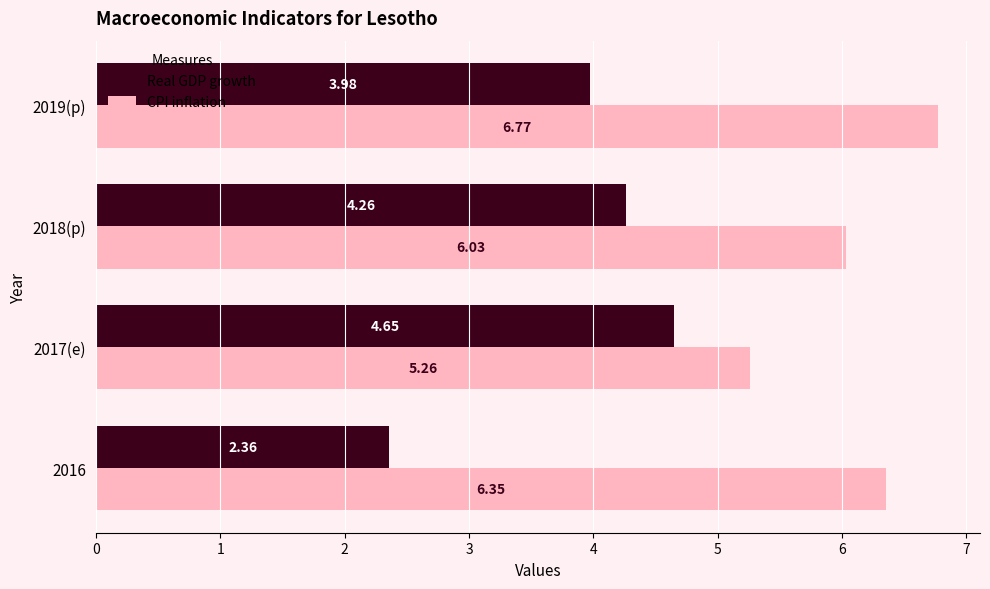

Which series changed the most between 2016 and 2018(p)?

Real GDP growth